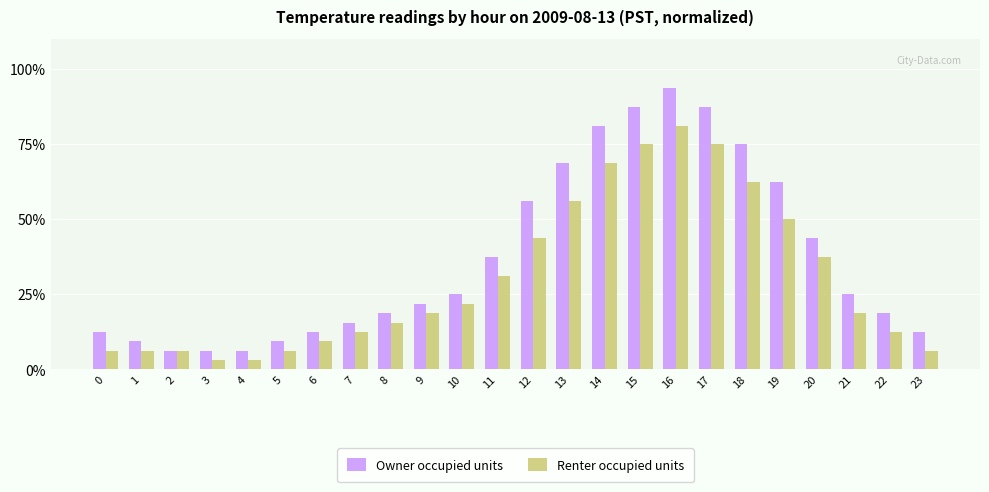

What is the difference between the highest and lowest values at 8?

3.1